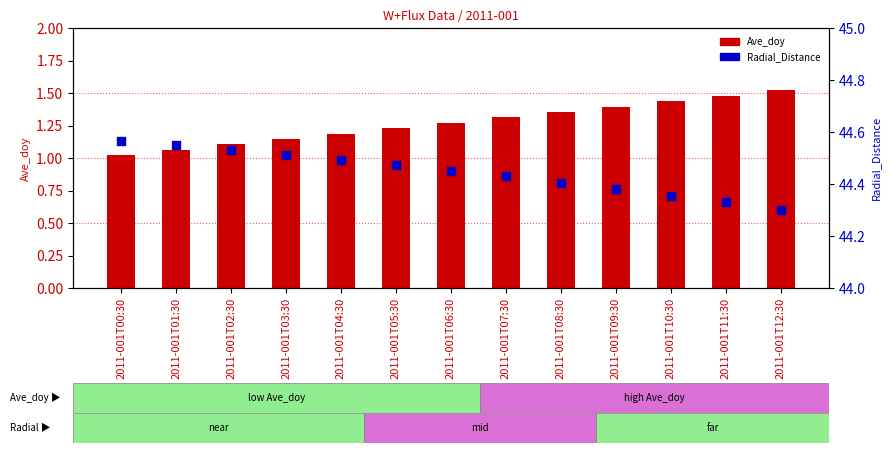

Which series reaches the maximum Y coordinate?

Radial_Distance